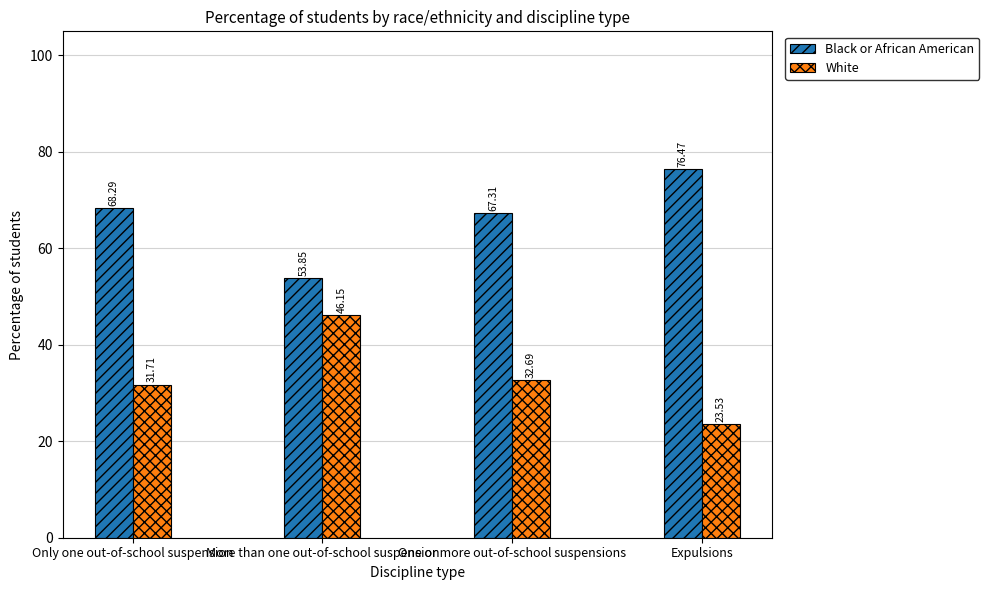

Which category has the lowest value across all series?

Expulsions